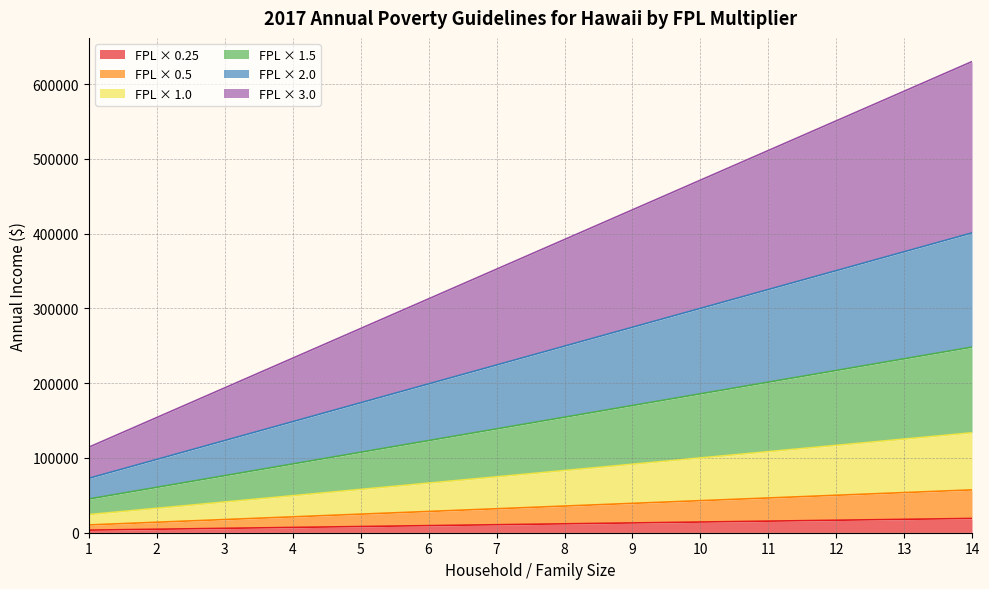

Between 4 and 12, which series saw the biggest shift?

3.0